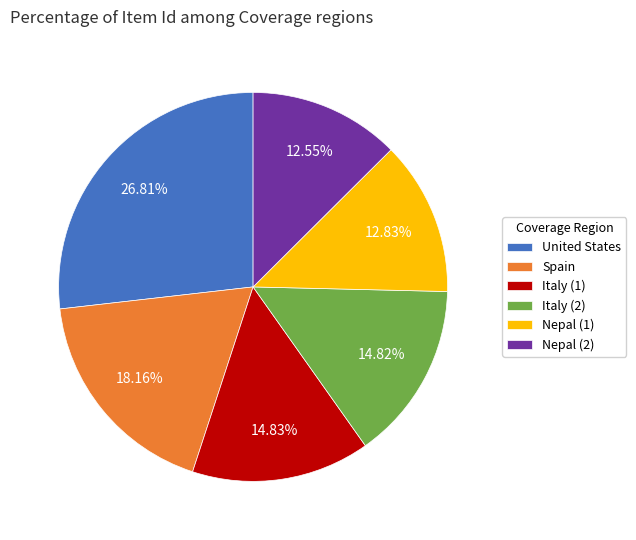

True or false: Nepal (1) accounts for 7% of the total.

False